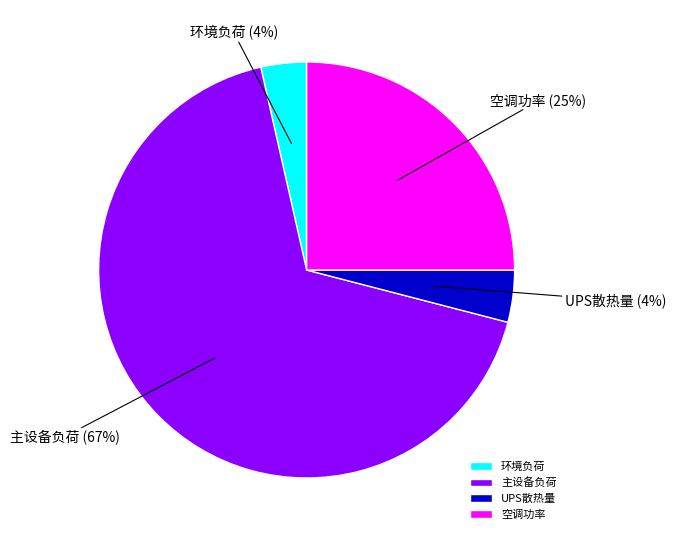

How many segments does this pie chart have?

4